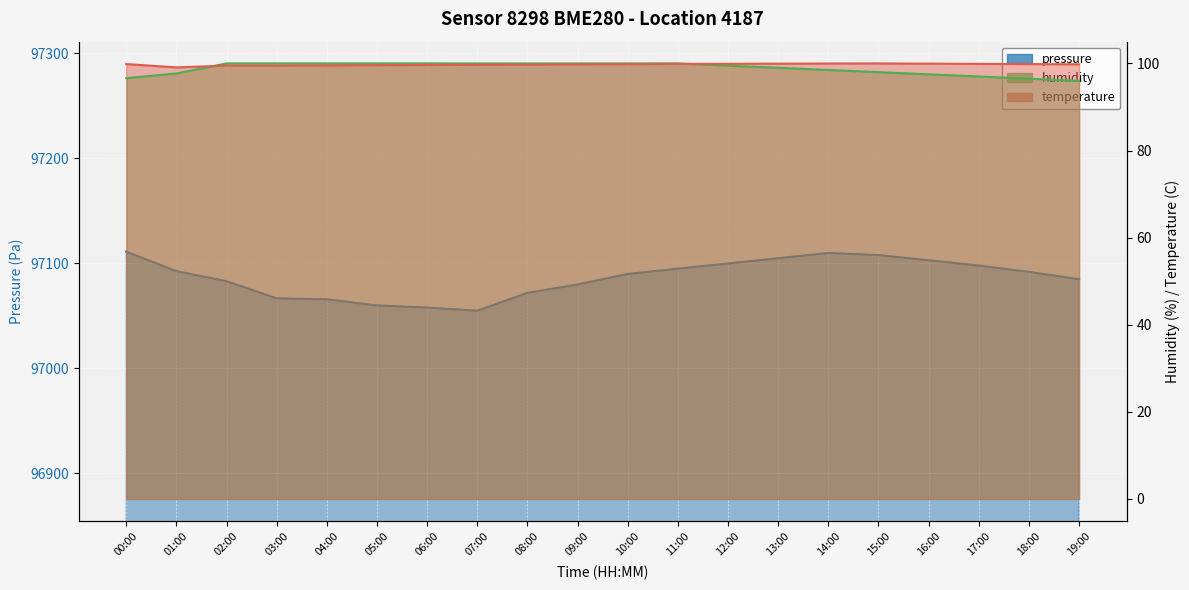

True or false: humidity and temperature intersect in this chart.

True